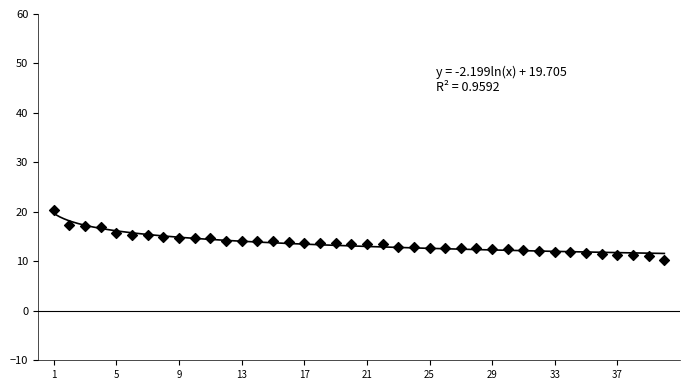

What is the range of Y values (max minus min)?

10.0